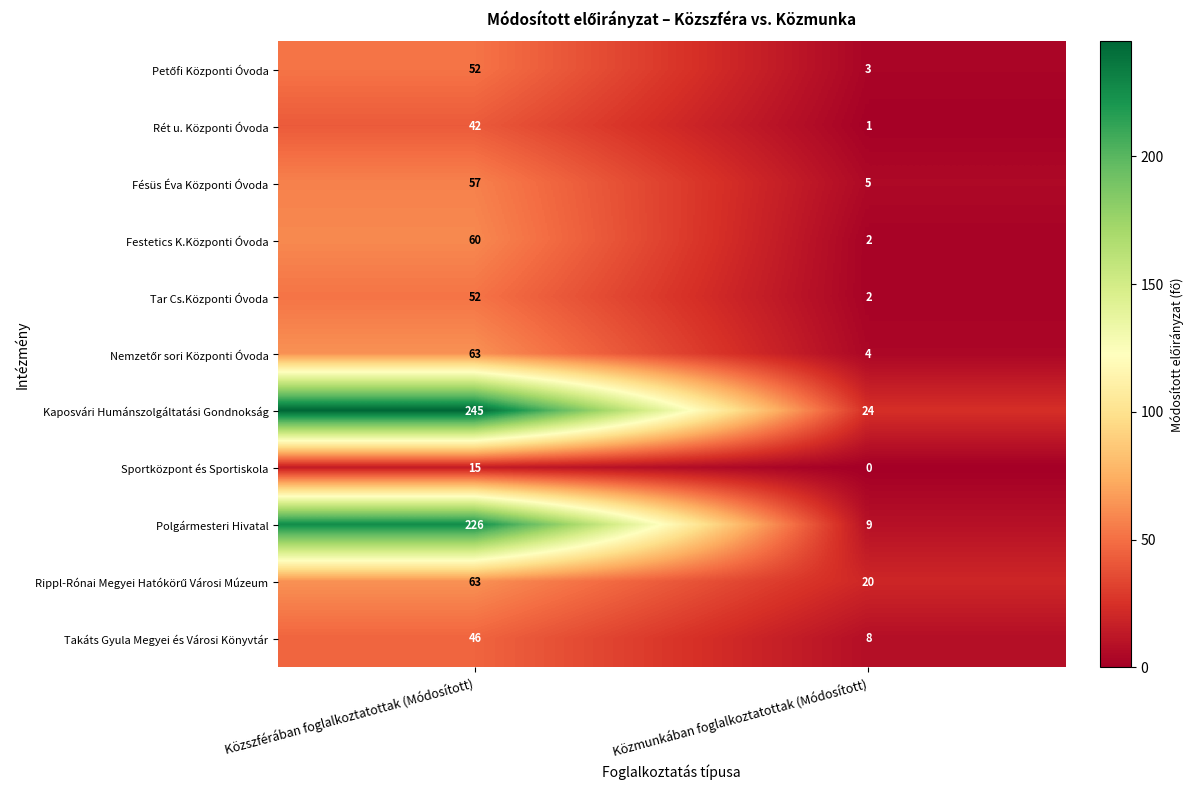

At which category is the sum across all series the highest?

Közszférában foglalkoztatottak (Módosított)